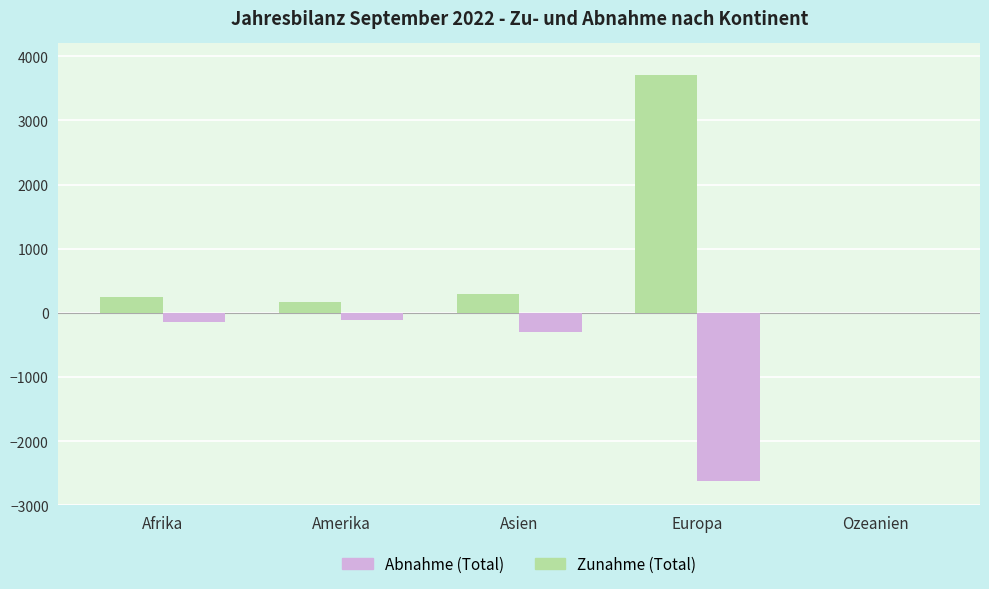

True or false: Abnahme (Total) has a value of -2624 at Europa.

True